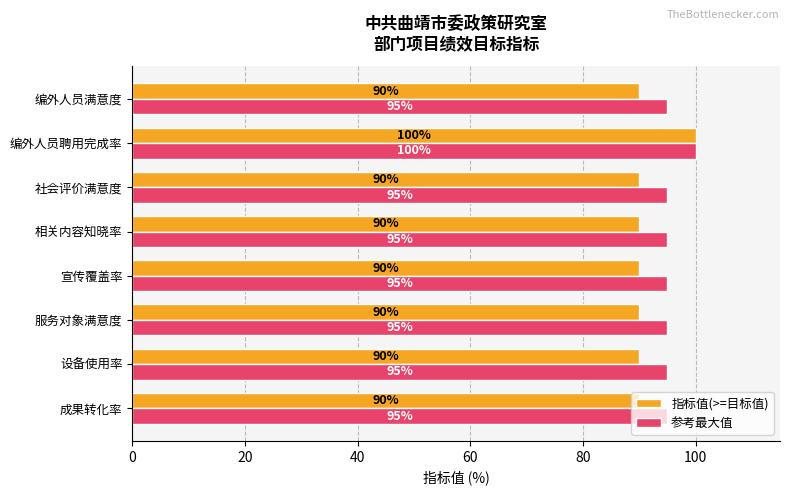

List the series in order of their overall mean, highest first.

参考最大值, 指标值(>=目标值)